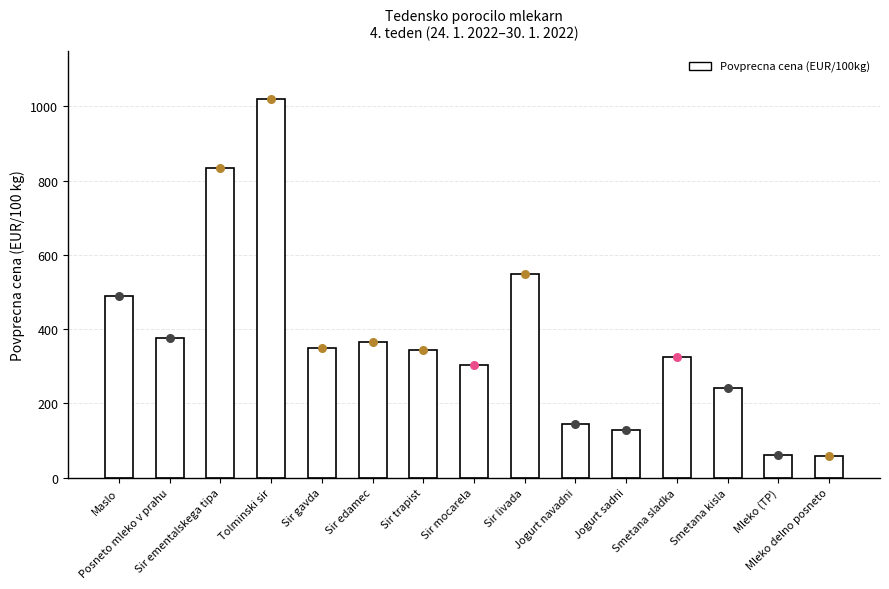

What is the change in value from Posneto mleko v prahu to Smetana kisla?

-134.3